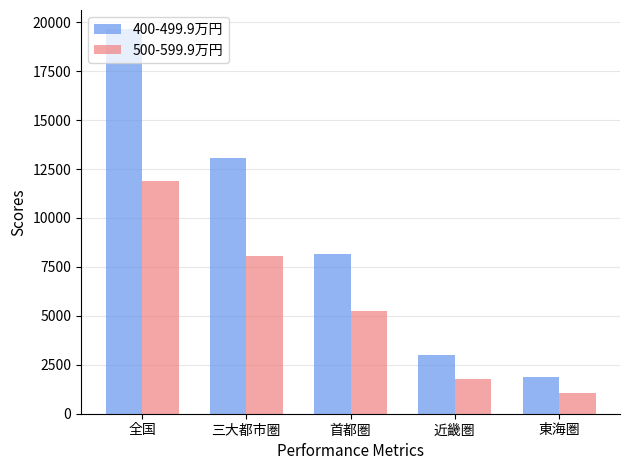

Are the bars grouped side by side (vs. stacked)?

Yes